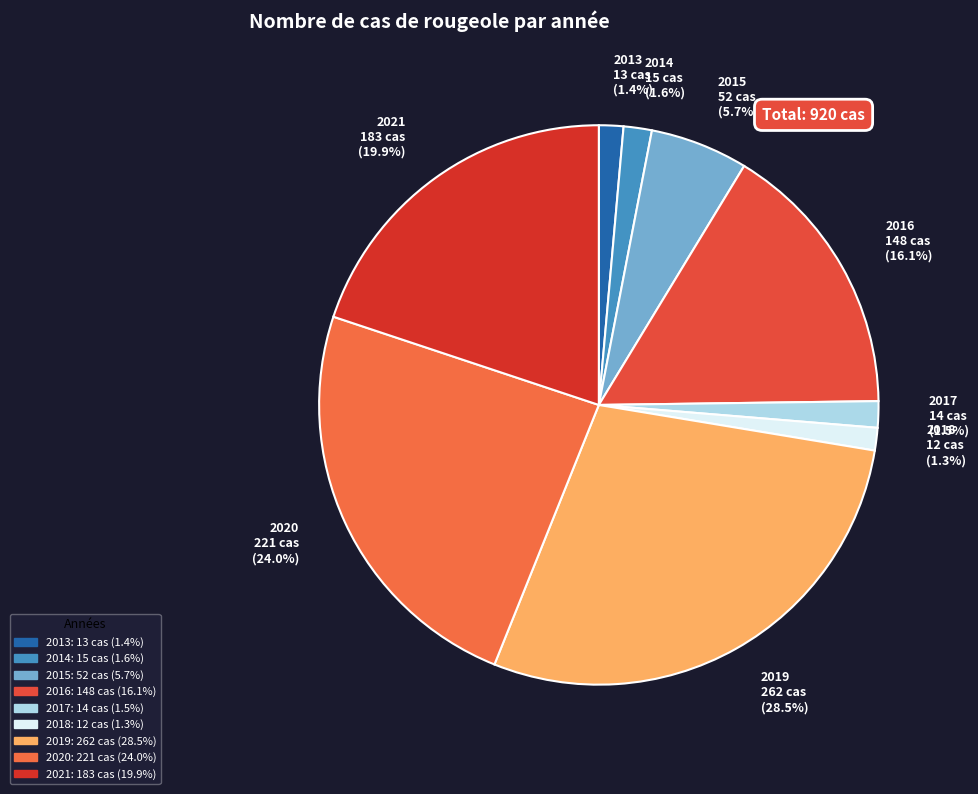

To the nearest percent, what percentage of the pie is 2013?

1%